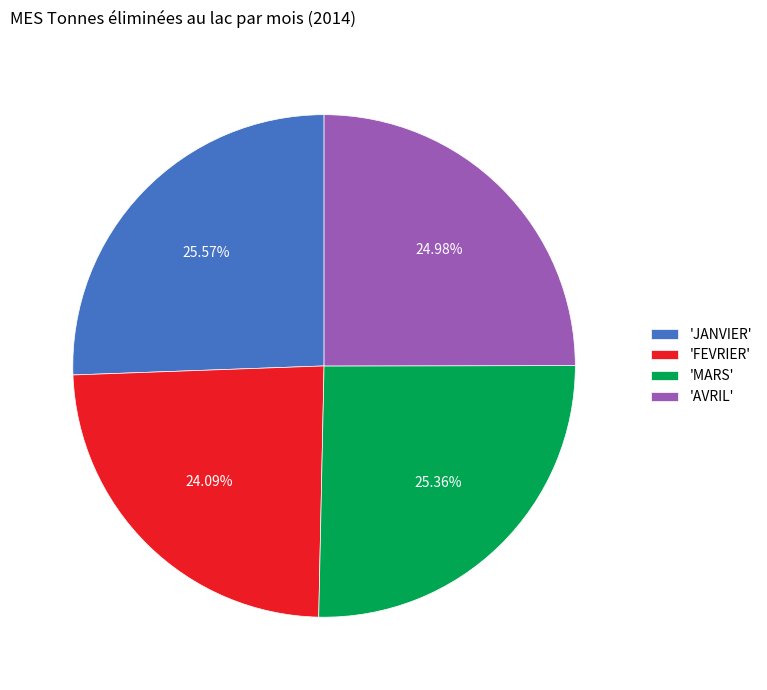

To the nearest percent, what is the difference between the largest and smallest slice percentages?

1%